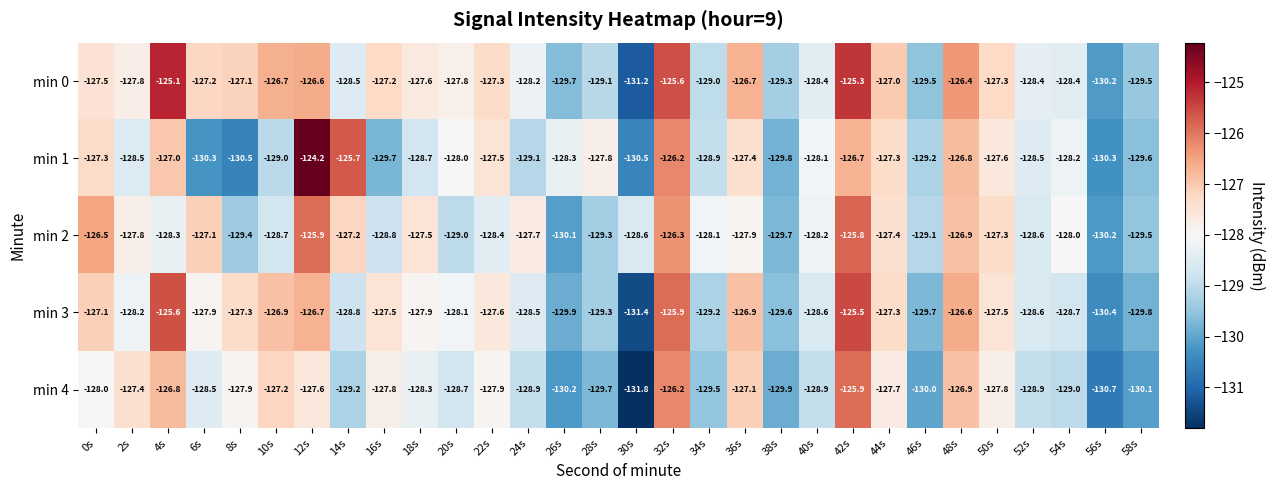

Count the number of categories in the chart.

30